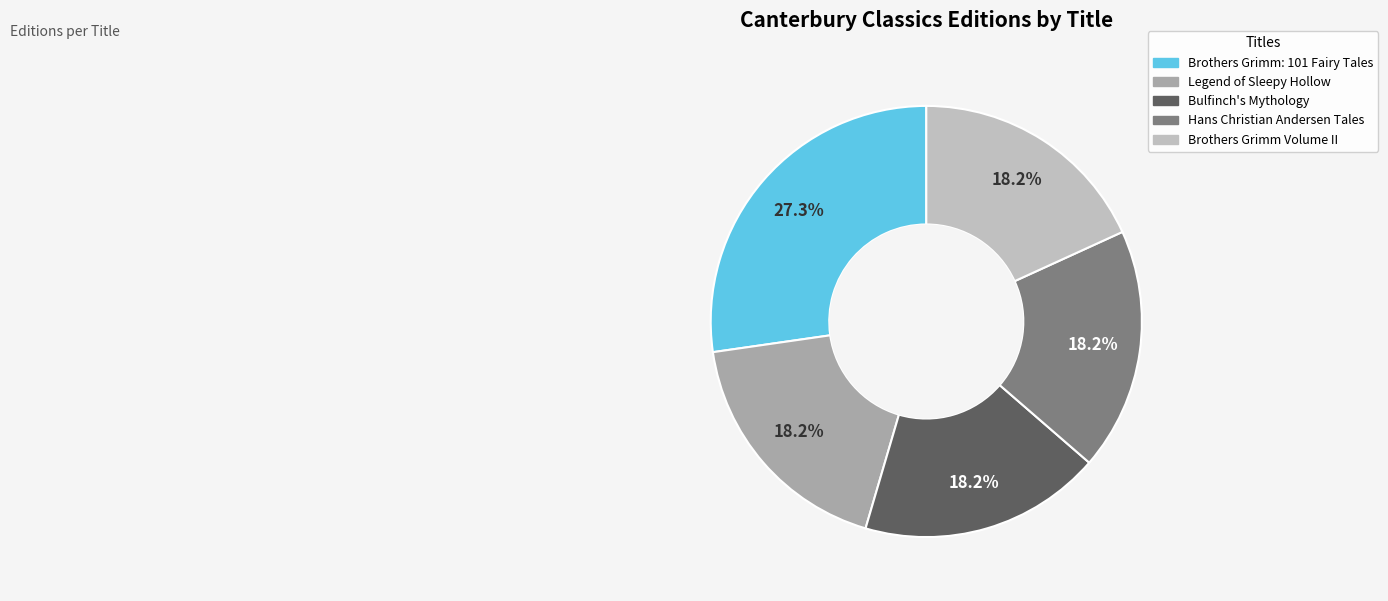

What percentage is the Brothers Grimm: 101 Fairy Tales slice, to the nearest percent?

27%